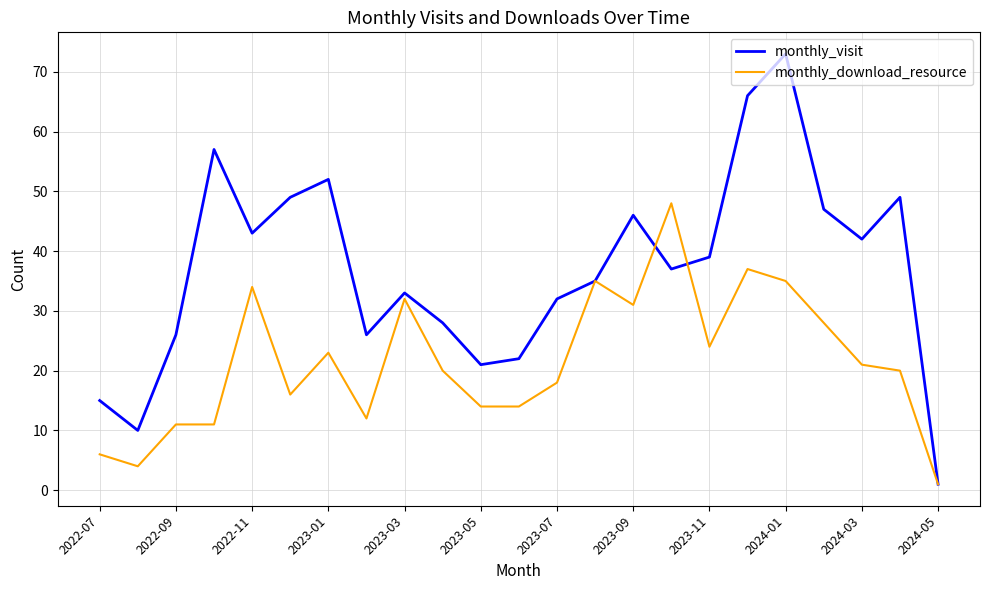

What is the maximum value for monthly_visit?

73